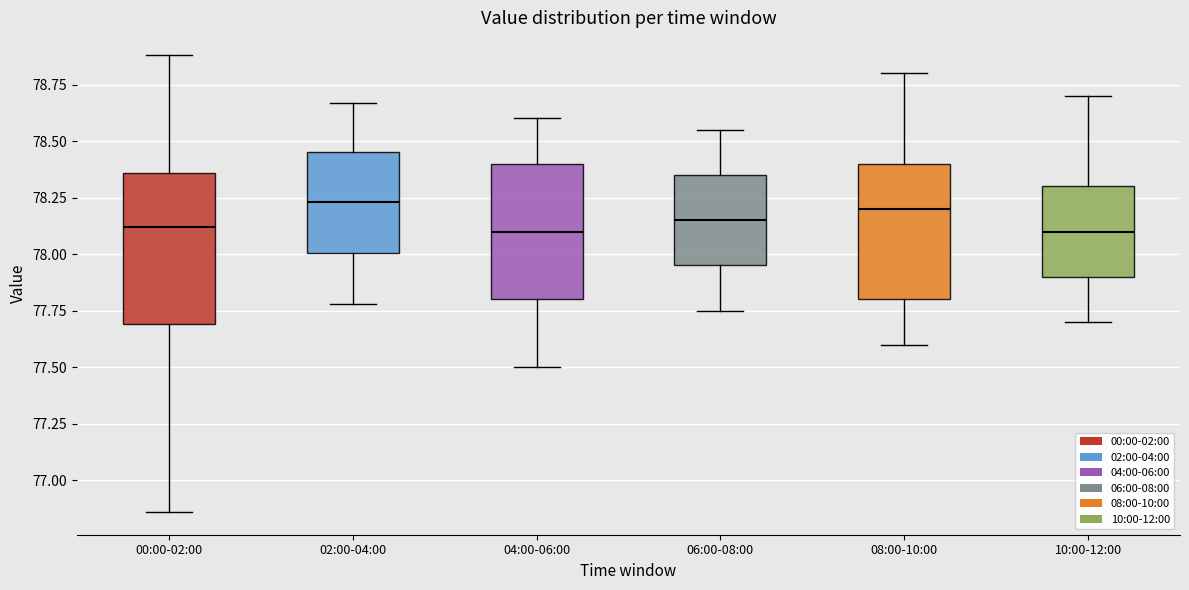

Reading left to right, transcribe this box plot: for each box, give where its median line is, the range the box spans, and where its two whiskers end, as read against the y-axis. The values are not printed on the chart, so give them approximately, as read against the axis.

00:00-02:00: median 78.10, box 77.70 to 78.35, whiskers 76.85 to 78.90
02:00-04:00: median 78.25, box 78.00 to 78.45, whiskers 77.80 to 78.65
04:00-06:00: median 78.10, box 77.80 to 78.40, whiskers 77.50 to 78.60
06:00-08:00: median 78.15, box 77.95 to 78.35, whiskers 77.75 to 78.55
08:00-10:00: median 78.20, box 77.80 to 78.40, whiskers 77.60 to 78.80
10:00-12:00: median 78.10, box 77.90 to 78.30, whiskers 77.70 to 78.70